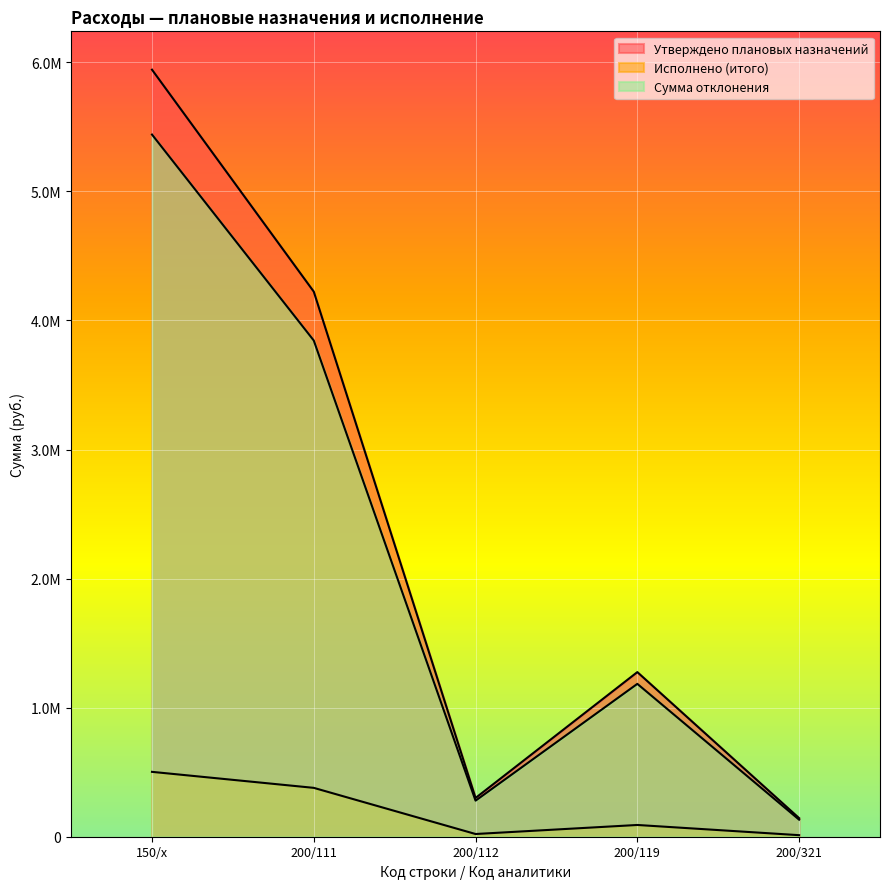

Does the chart display data point markers on the line(s)?

No